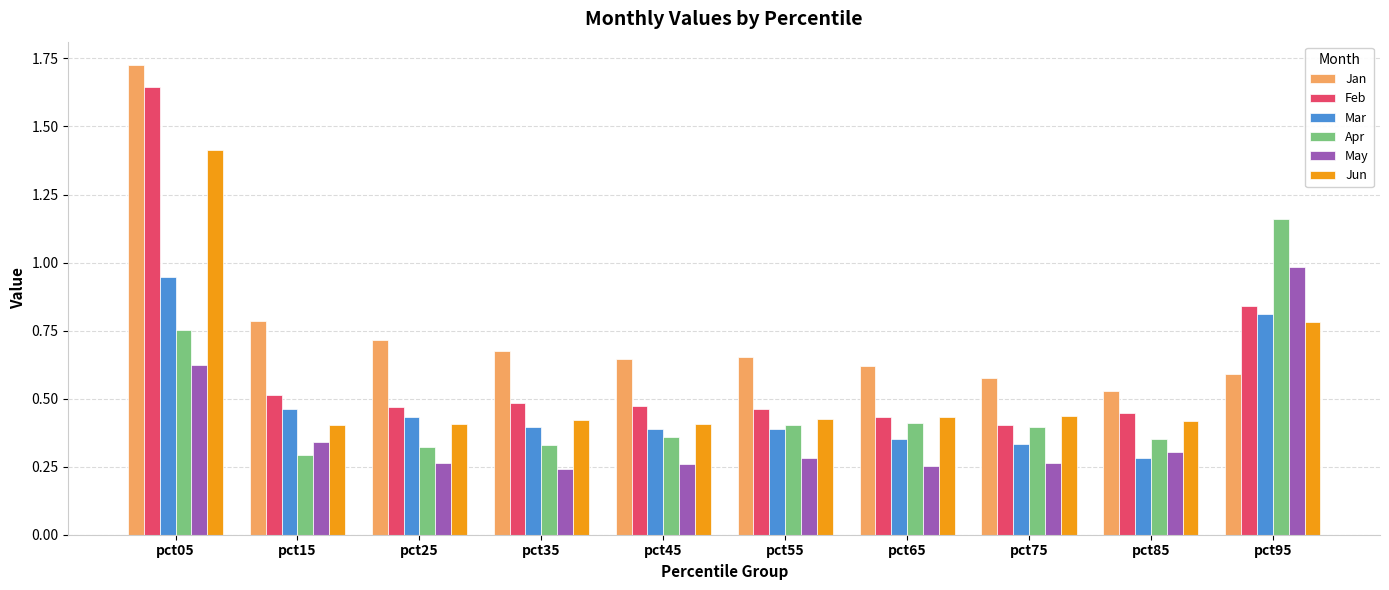

At how many categories does at least one series exceed 0?

10